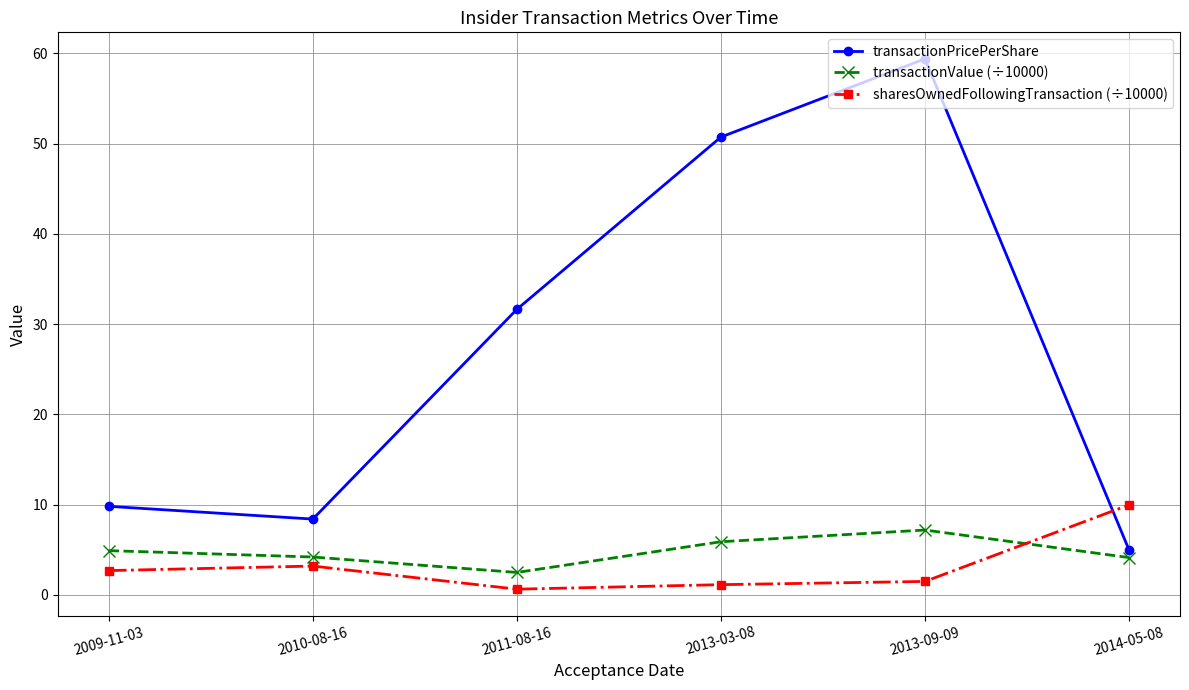

True or false: transactionValue (÷10000) and transactionPricePerShare cross at least once.

False